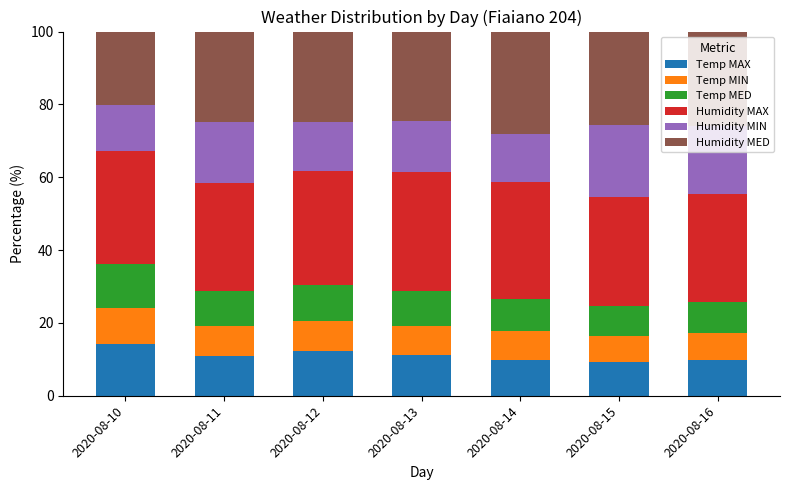

What is the total value across all series at 2020-08-16?

100.0